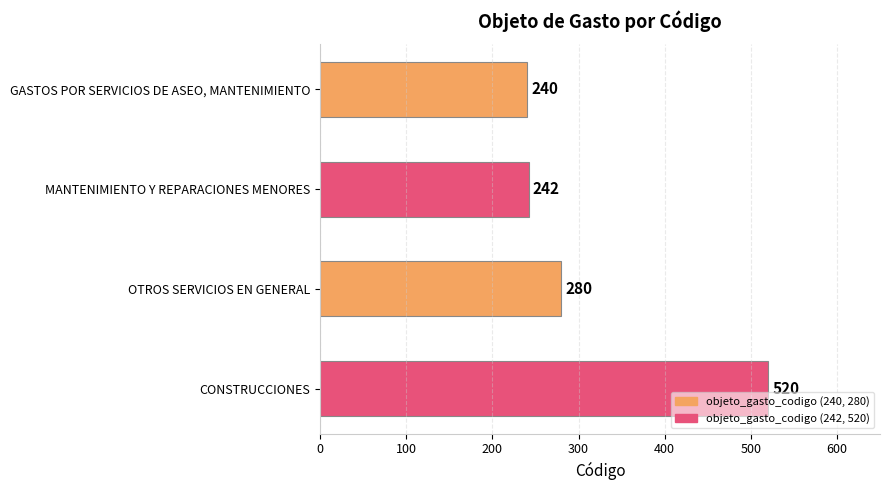

What position from the top is OTROS SERVICIOS EN GENERAL?

3